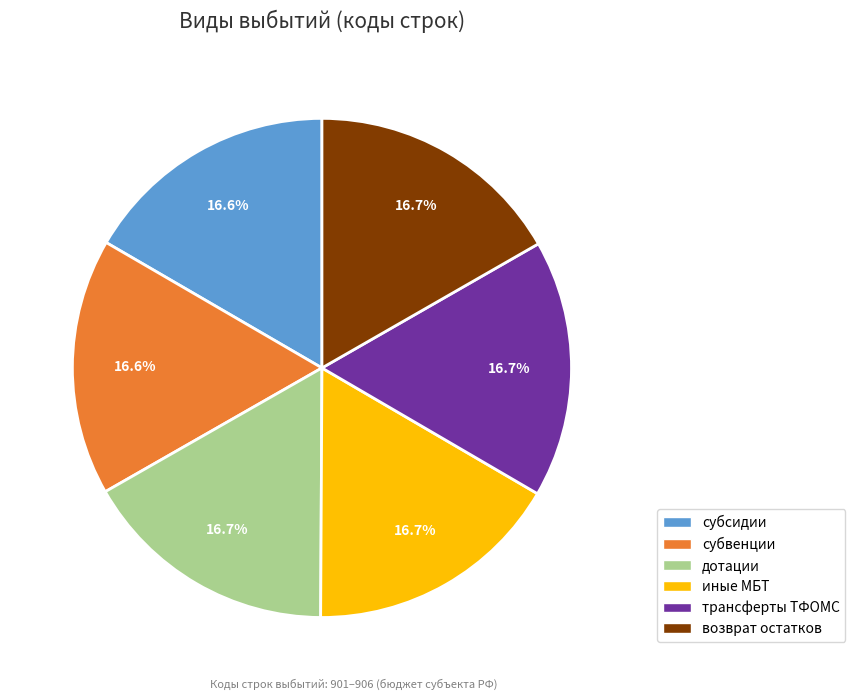

Combined, do субсидии and субвенции account for over 50%?

No